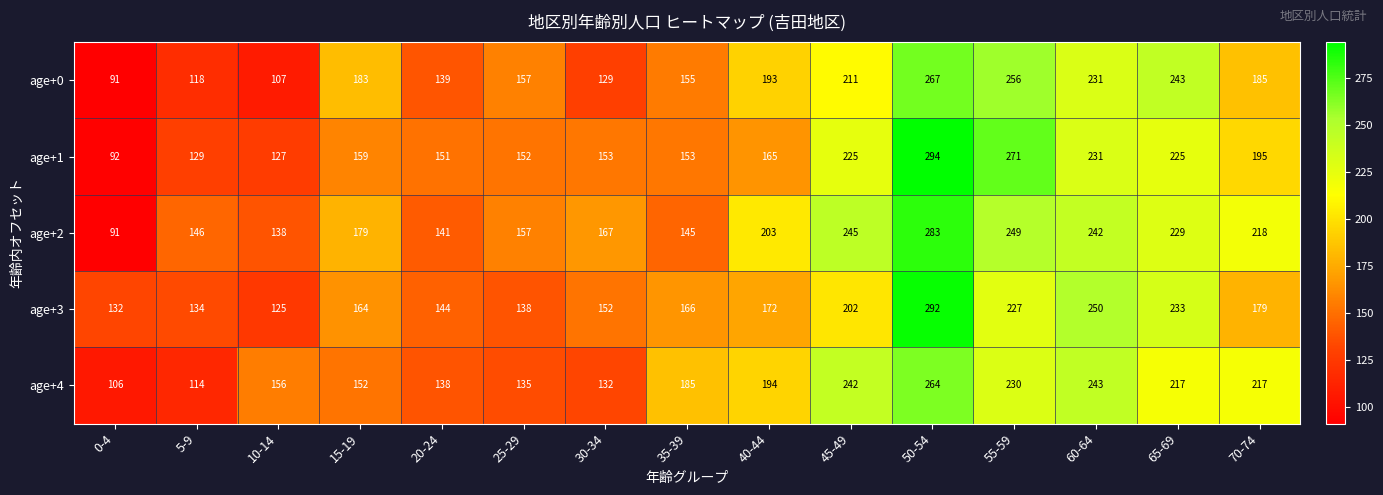

What is the average value of the age+4 series?

182